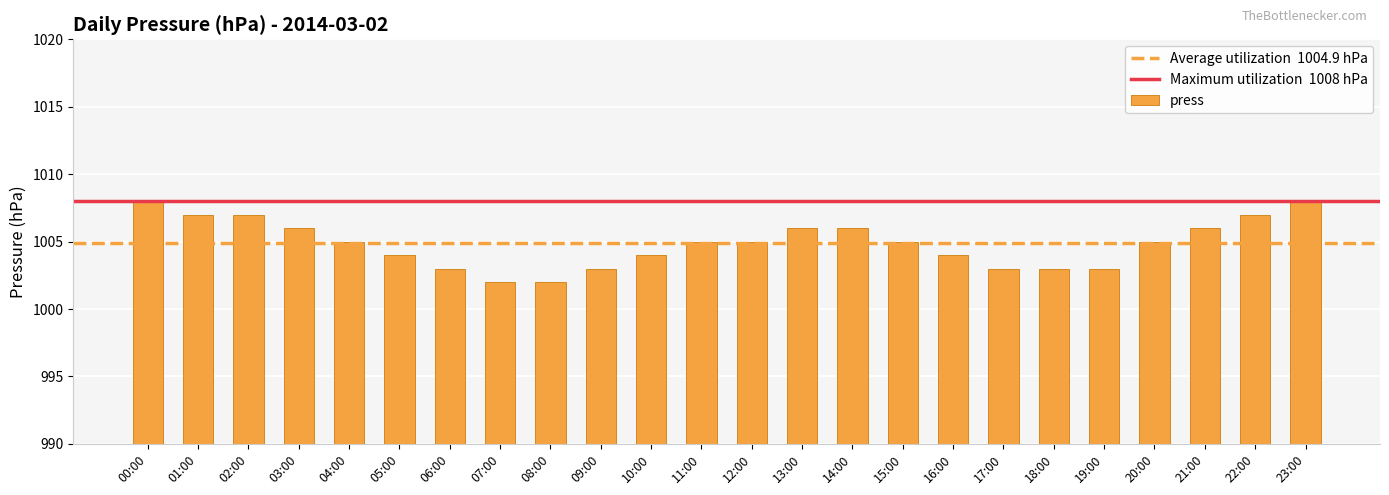

Count the values in the range 1003 to 1006.

17